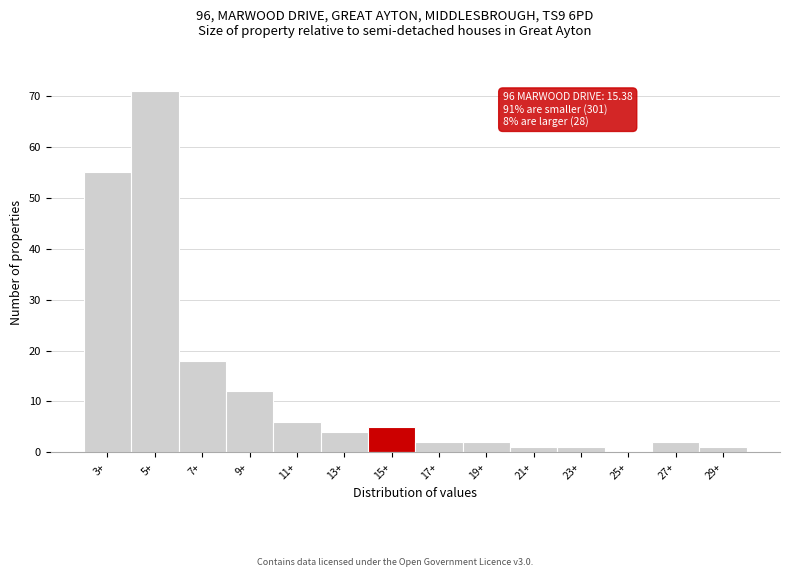

Reading left to right, what are all the values shown in this chart?

3+=55	5+=71	7+=18	9+=12	11+=6	13+=4	15+=5	17+=2	19+=2	21+=1	23+=1	25+=0	27+=2	29+=1